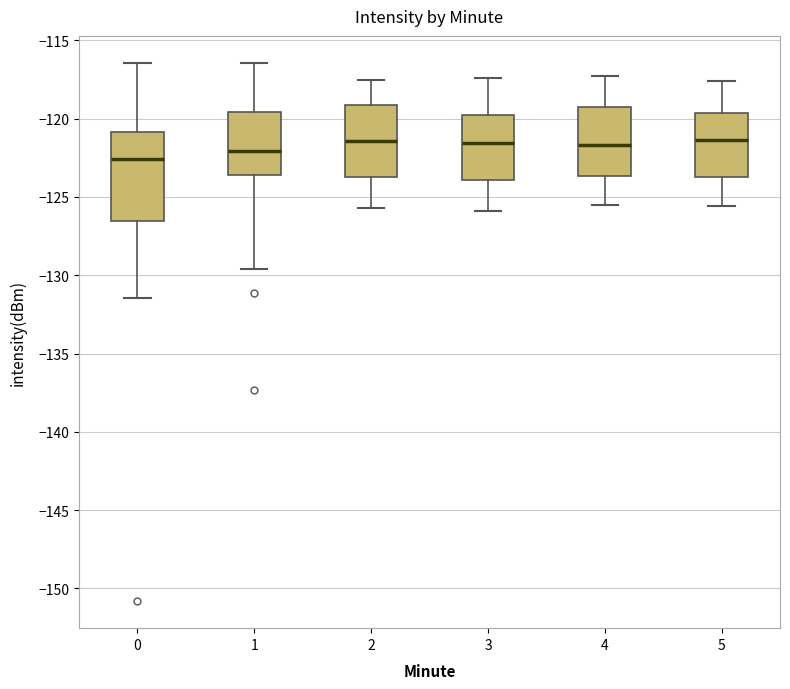

Comparing the boxes themselves (not the whiskers), which one is the tallest?

0